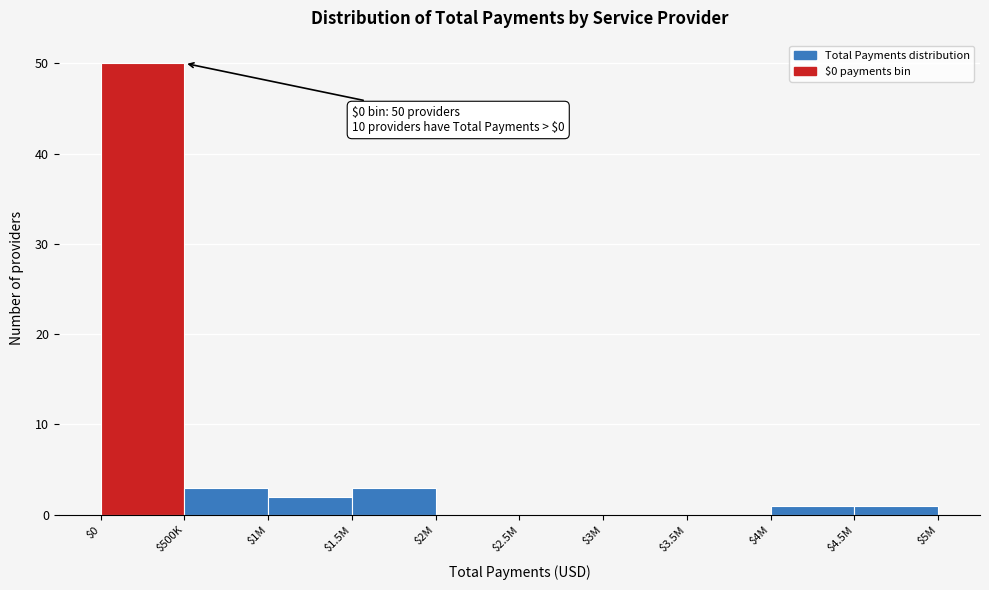

Which category has the highest value across all series?

$0